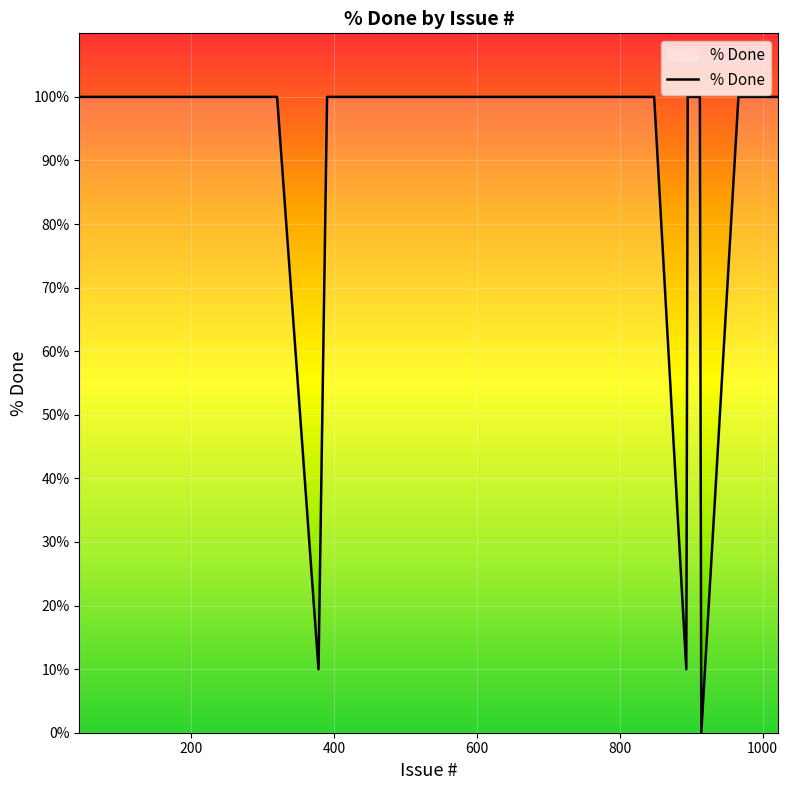

What is the greatest value displayed?

100